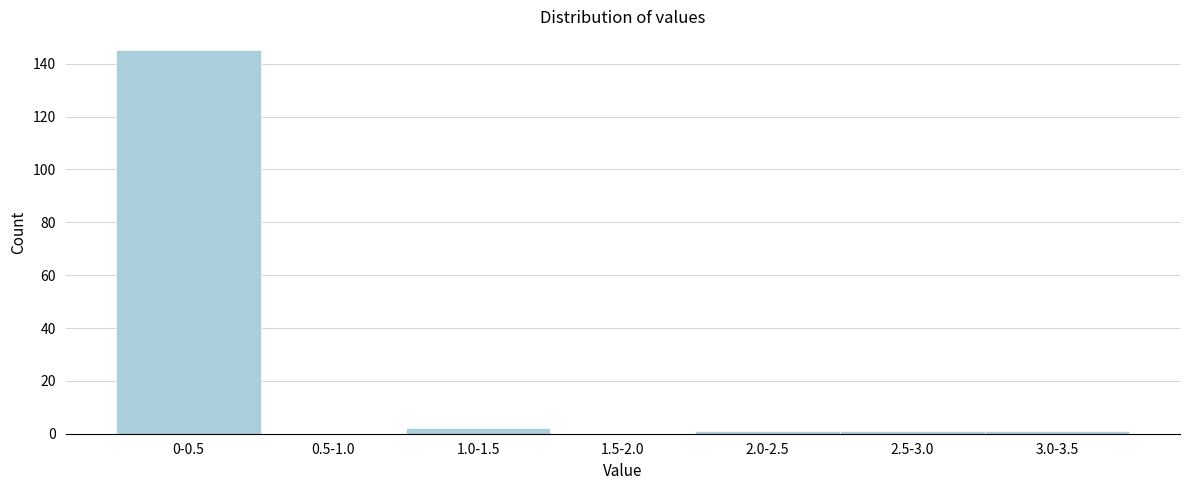

Reading left to right, what are all the values shown in this chart?

0-0.5=145	0.5-1.0=0	1.0-1.5=2	1.5-2.0=0	2.0-2.5=1	2.5-3.0=1	3.0-3.5=1